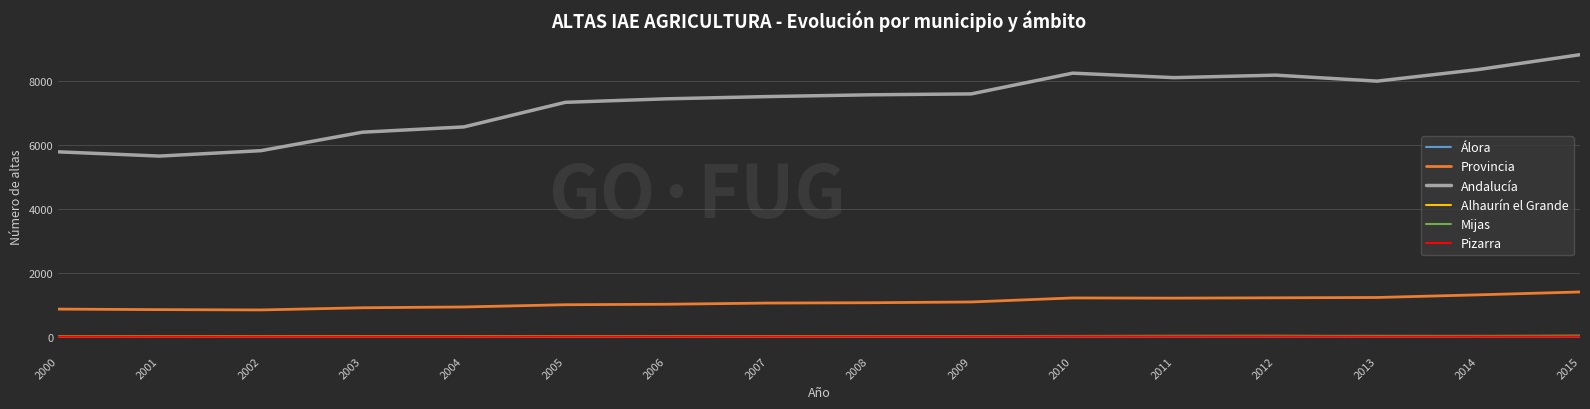

What is the average value of the Provincia series?

1083